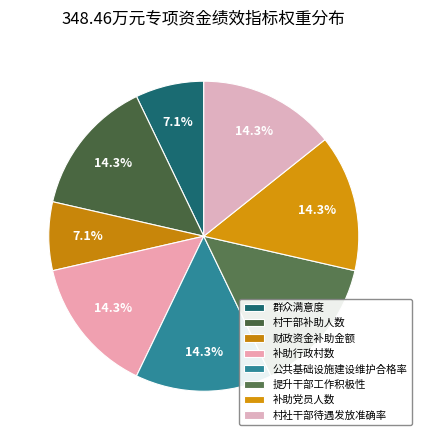

To the nearest percent, what percentage of the pie is 群众满意度?

7%